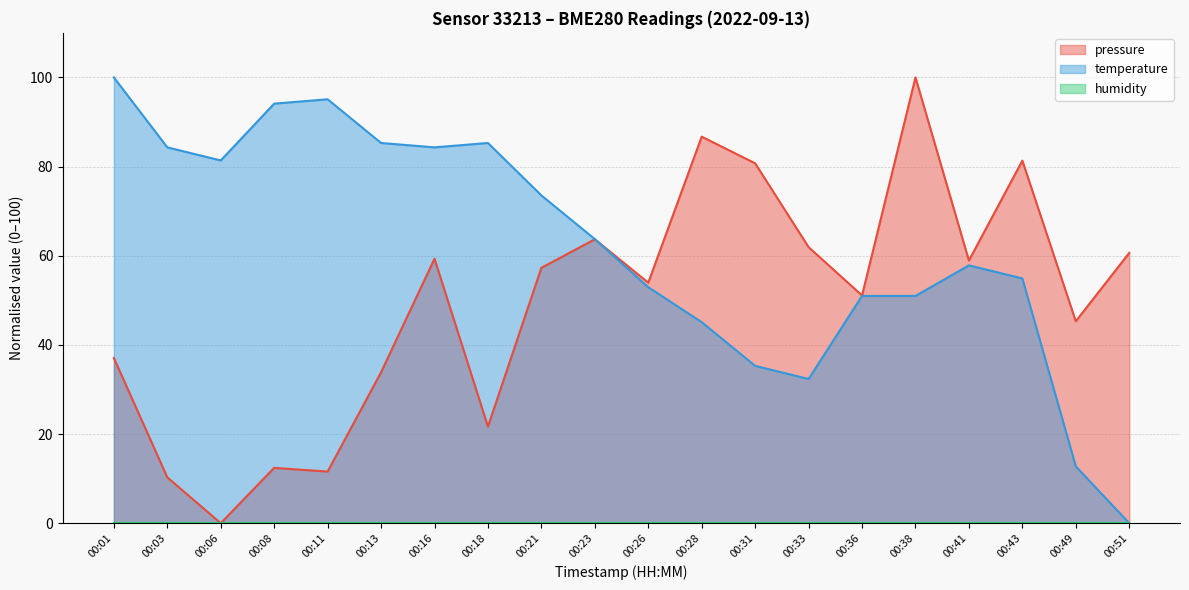

Is the value of temperature at 00:11 greater than the value of pressure at 00:49?

Yes